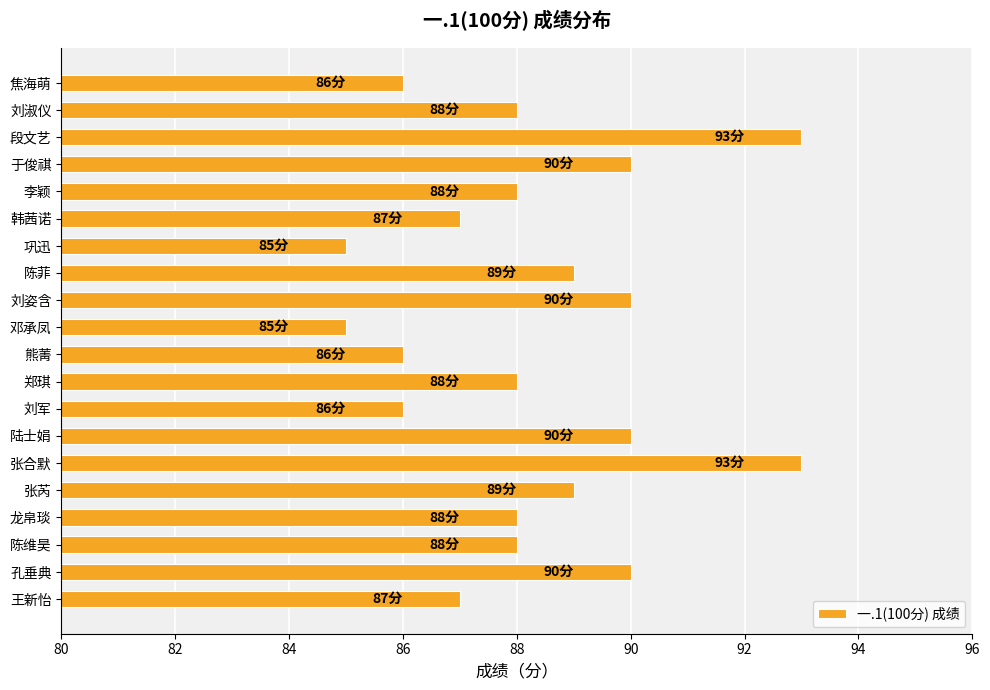

What is the maximum value shown in the chart?

93